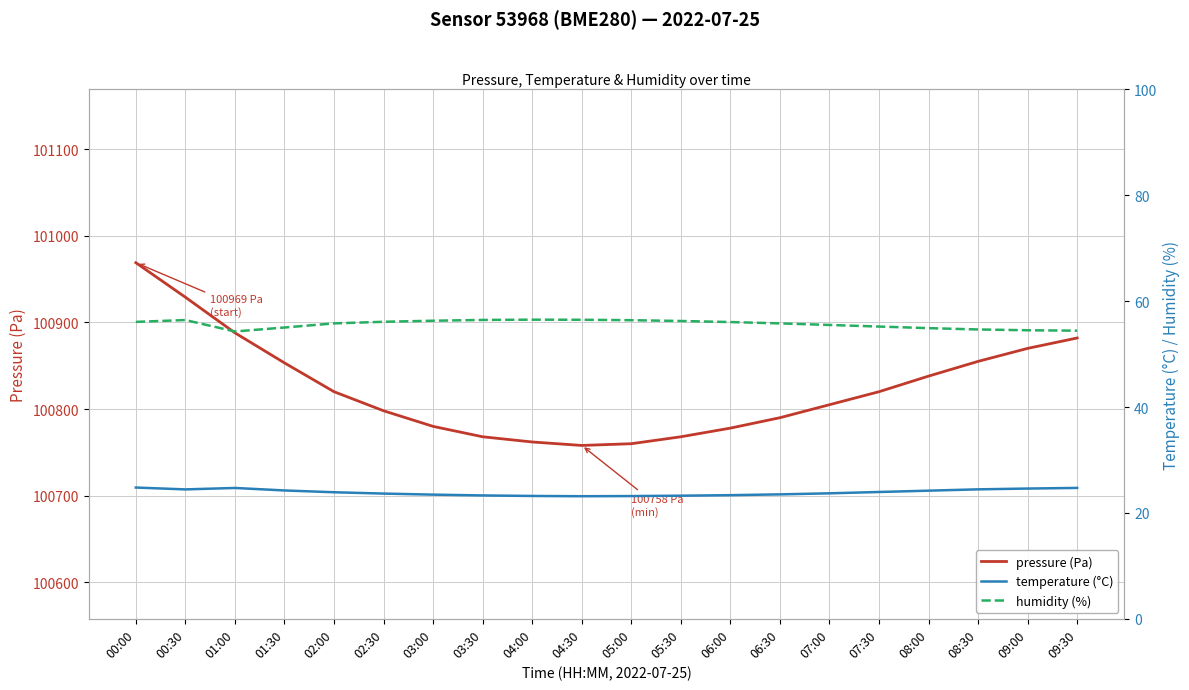

True or false: temperature (°C) and pressure (Pa) cross at least once.

False